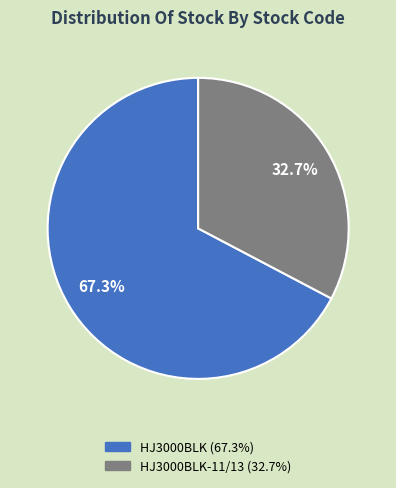

Is there any slice that represents more than half of the pie?

Yes